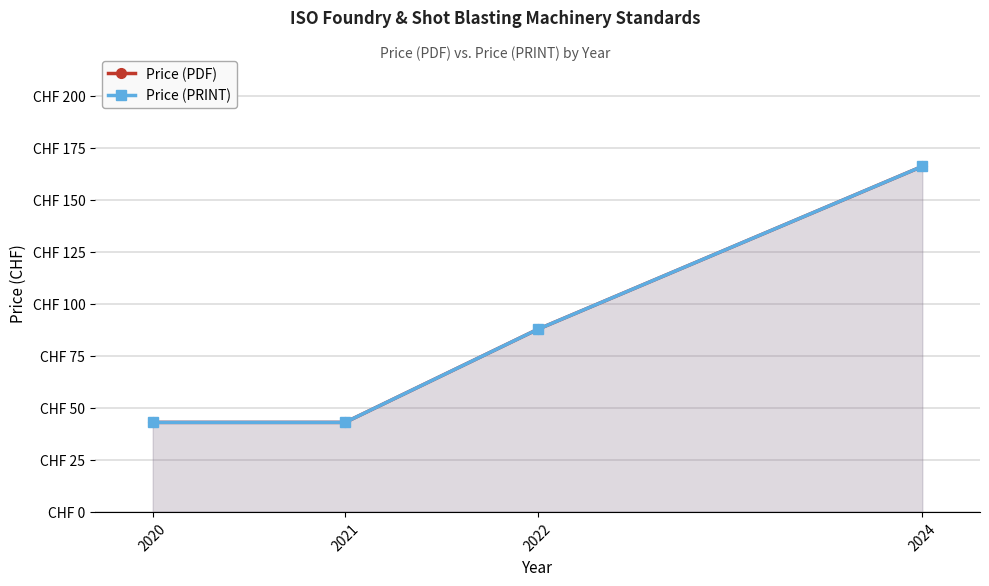

What is the approximate value of Price (PDF) at 2024?

166.0